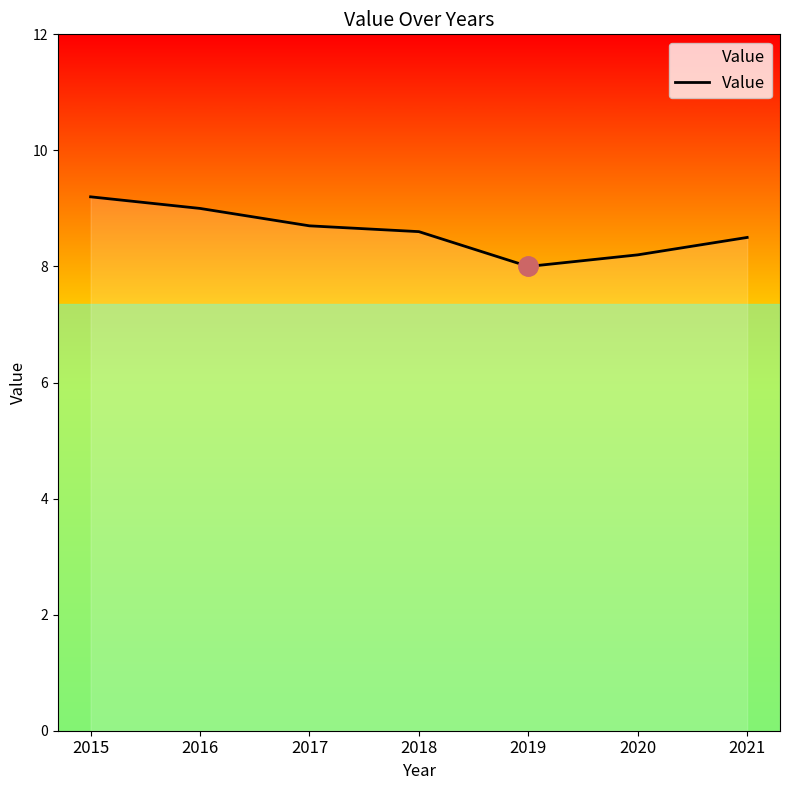

What is the difference between the maximum and minimum values?

1.2